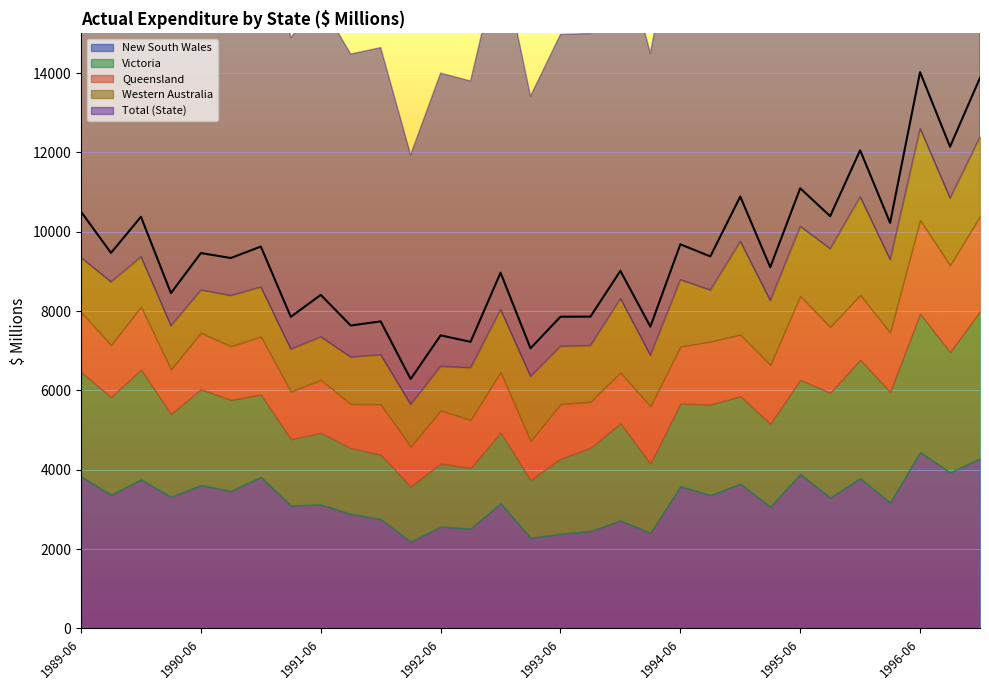

True or false: New South Wales and Western Australia cross at least once.

False